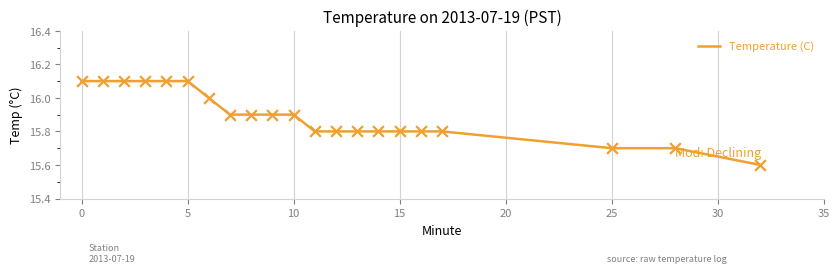

What is the difference between the maximum and minimum values?

0.5